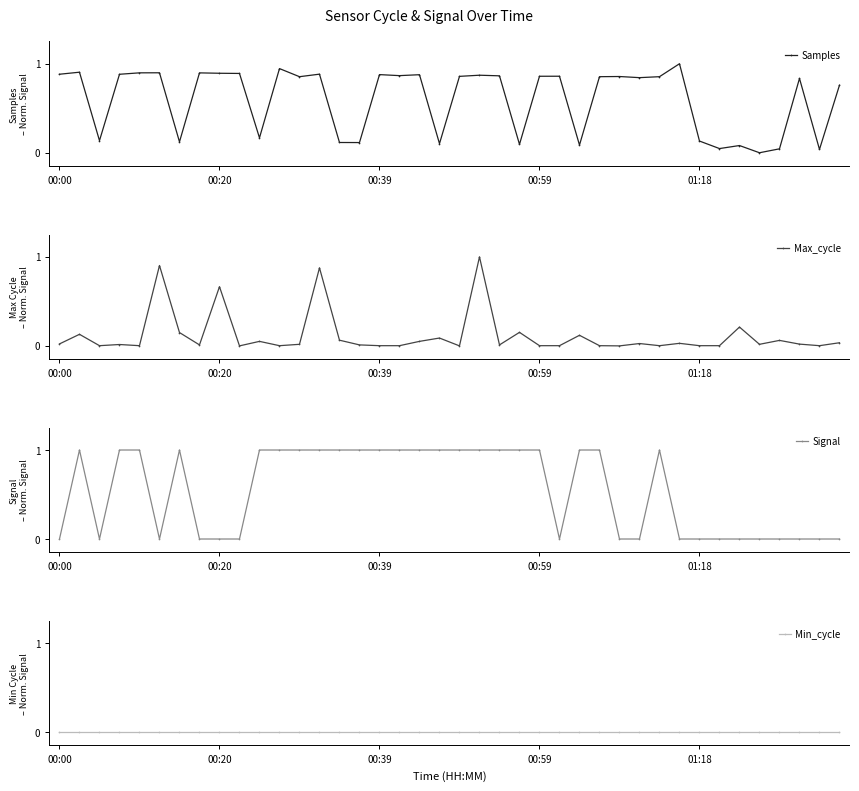

In Samples, how many points are higher than both neighbors (excluding endpoints)?

13